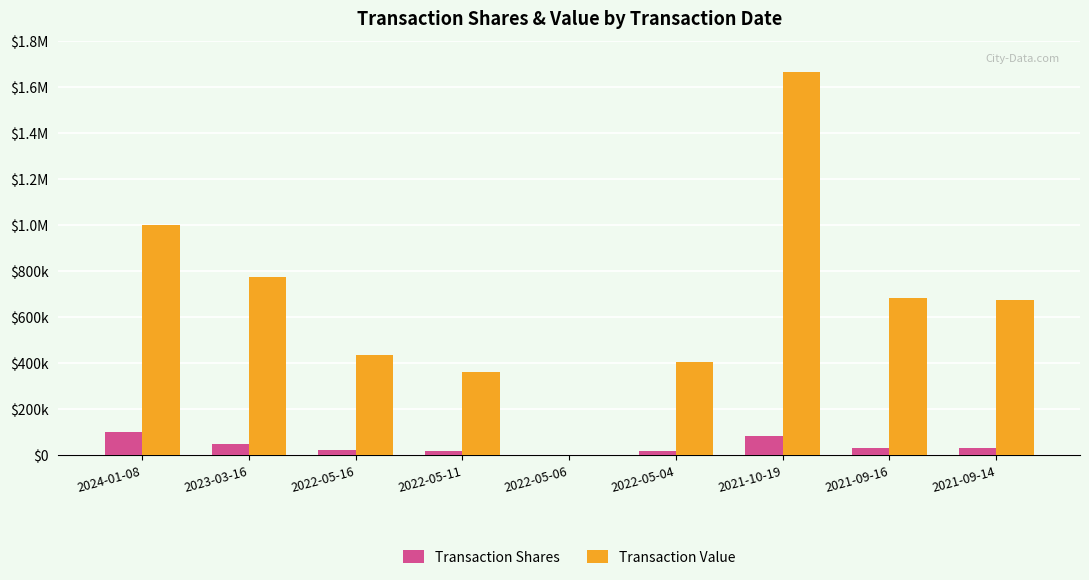

Which series has the largest range (max minus min)?

Transaction Value